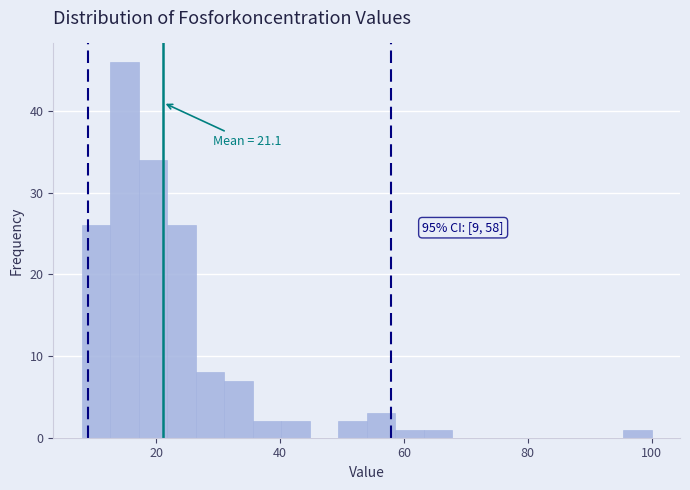

Around what value on the x-axis is the tallest bar? Give the approximate position of its centre, as read against the axis.

14